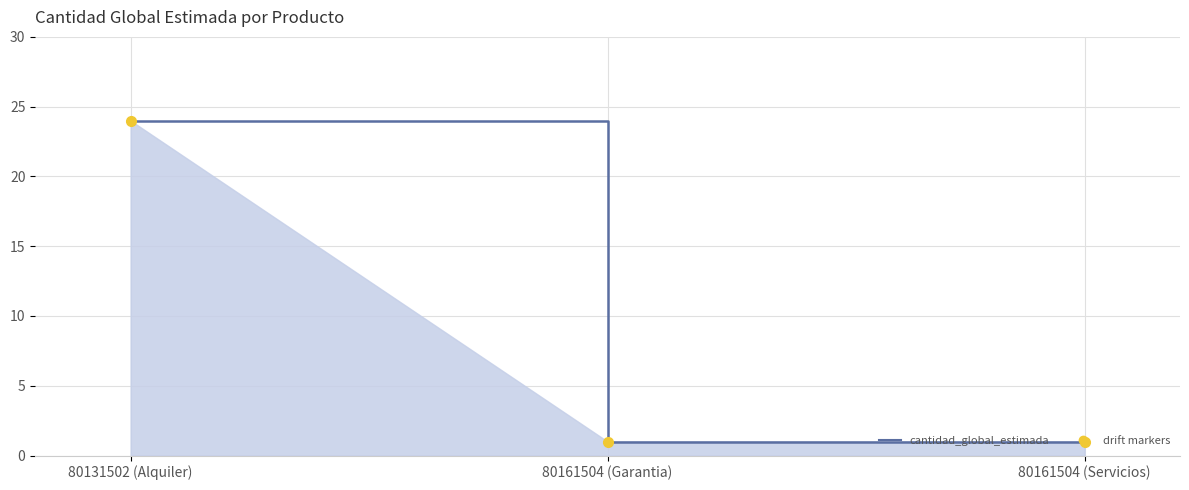

Which has a higher value, 80161504 (Garantia) or 80131502 (Alquiler)?

80131502 (Alquiler)